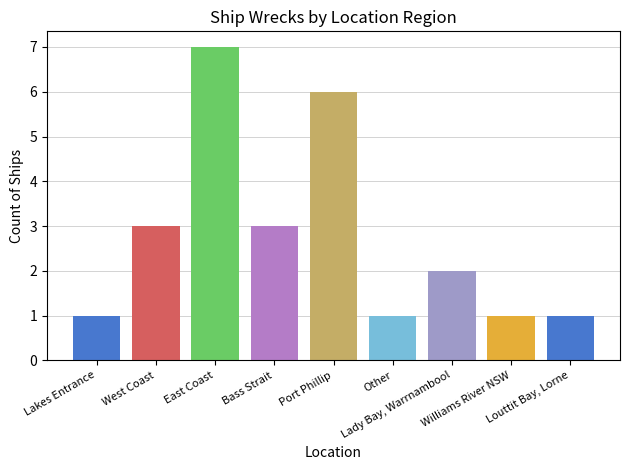

True or false: the data shows 3 at Bass Strait.

True